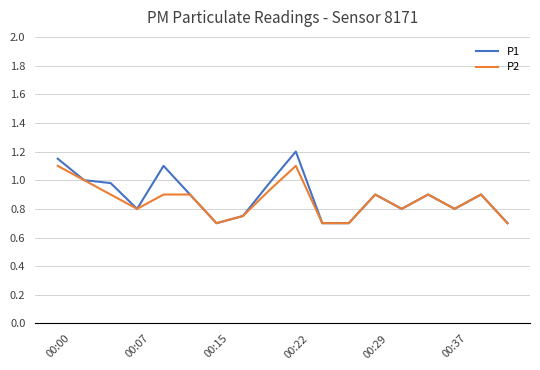

At how many categories does at least one series exceed 0?

18